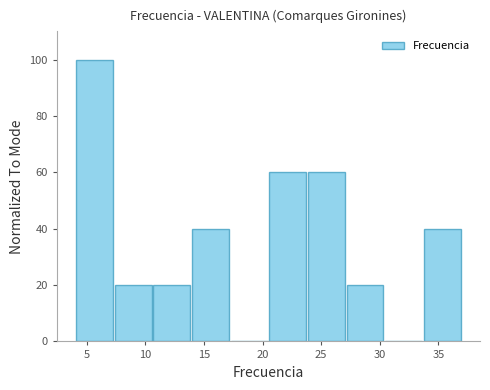

Over which range of the x-axis is the bar tallest?

4.0 to 7.3